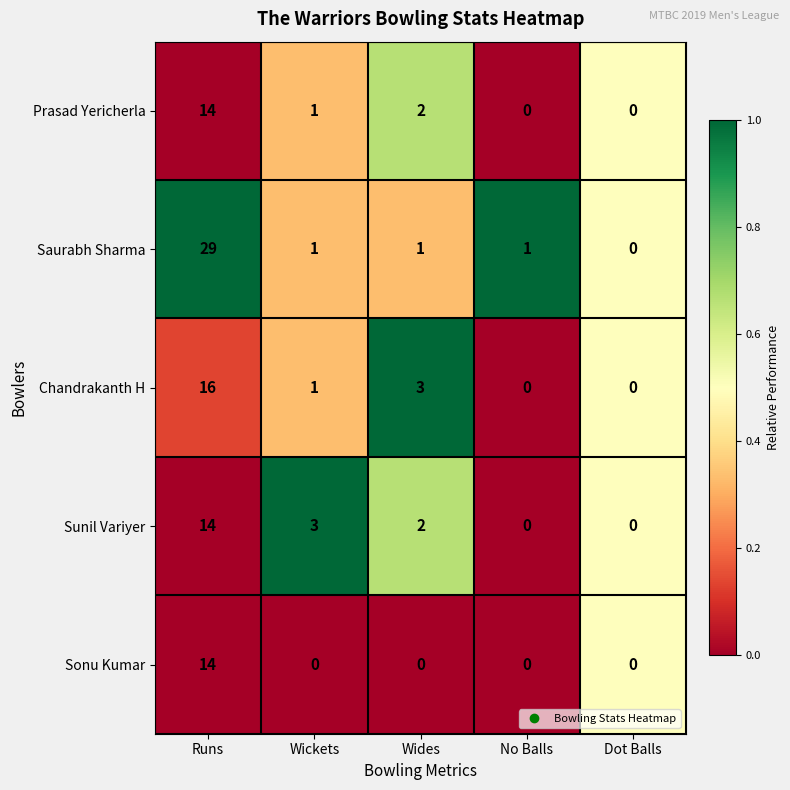

How many distinct data groups are displayed?

5